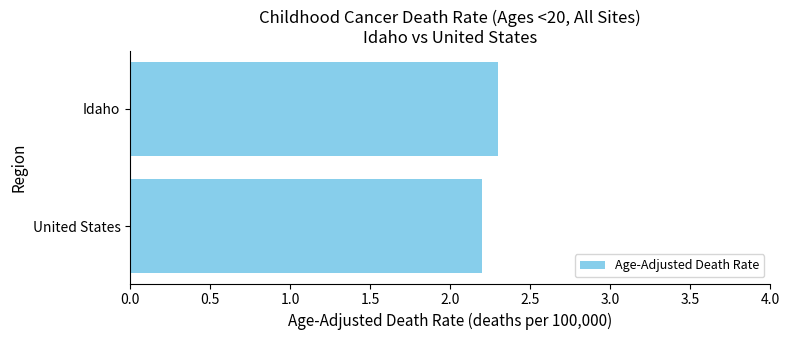

Which label corresponds to the largest value in the chart?

Idaho